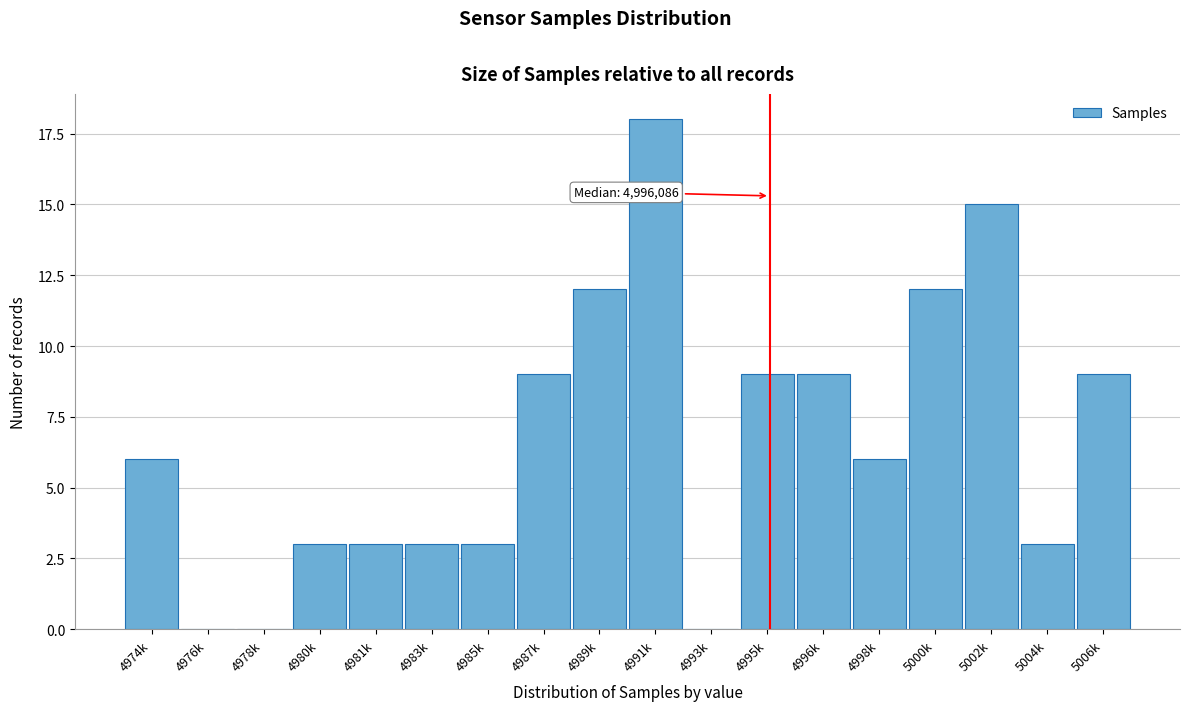

Is it true that the value at 4993k is 11?

False